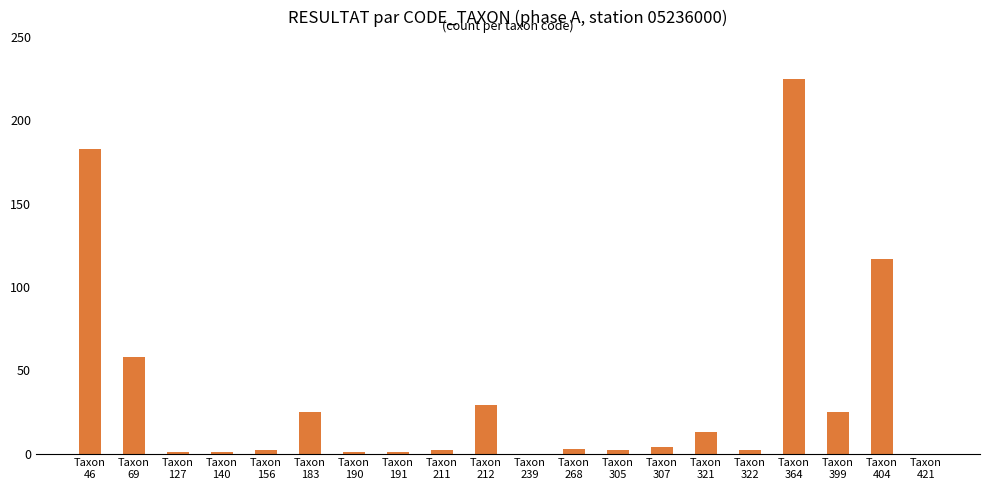

What is the maximum value shown in the chart?

225